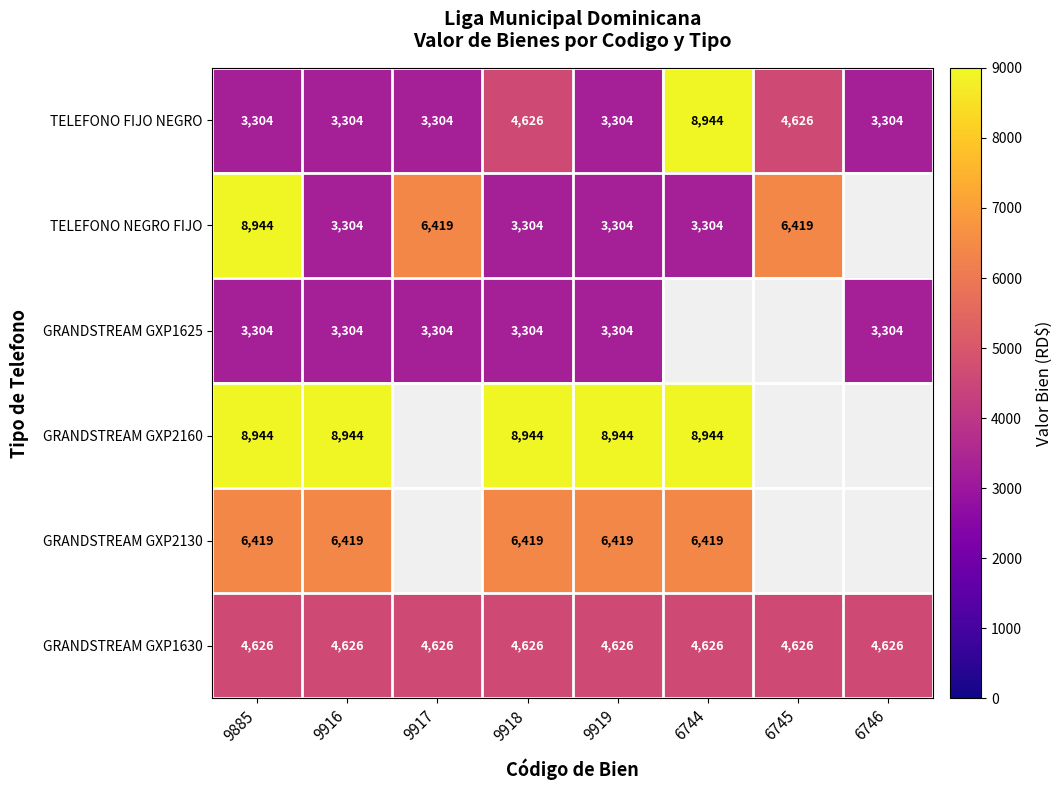

How many data points does each series have?

8